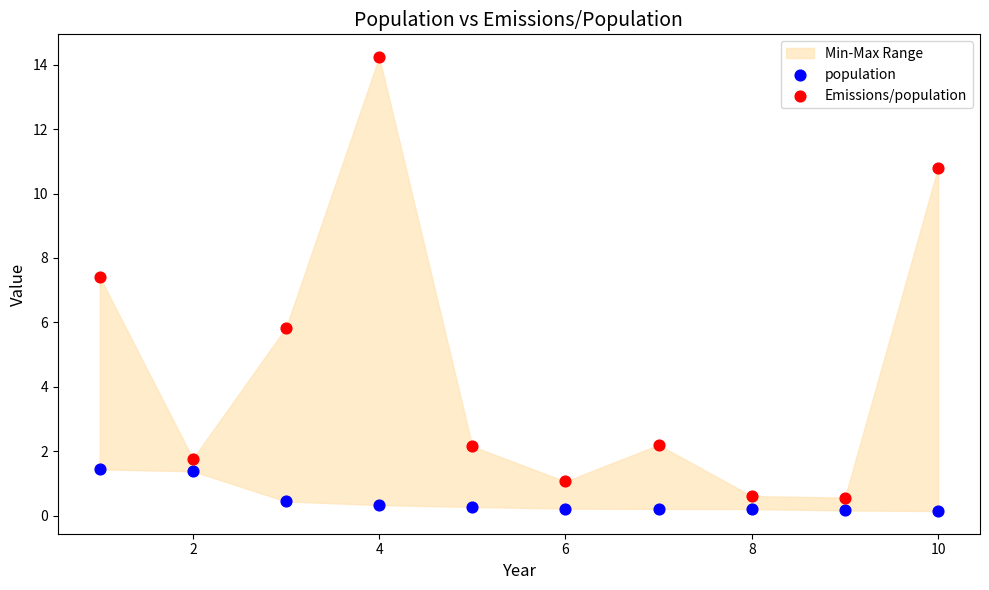

What is the X range (max minus min) for the scatter plot?

9.0